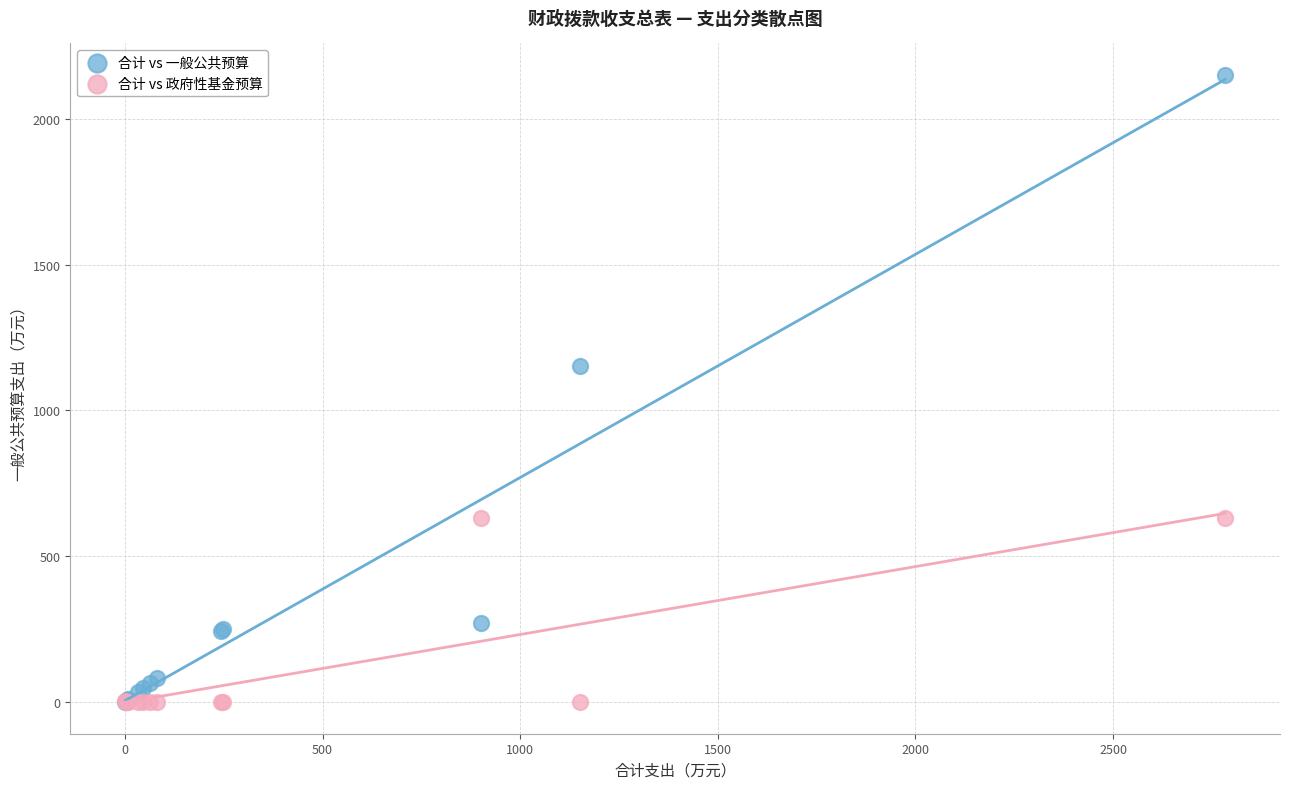

Which series contains the highest Y value?

合计 vs 一般公共预算